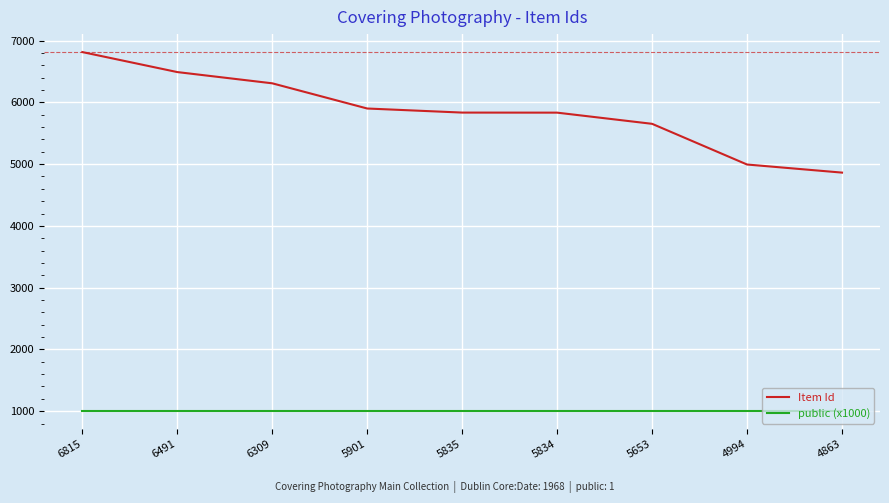

Which series has the largest range (max minus min)?

Item Id